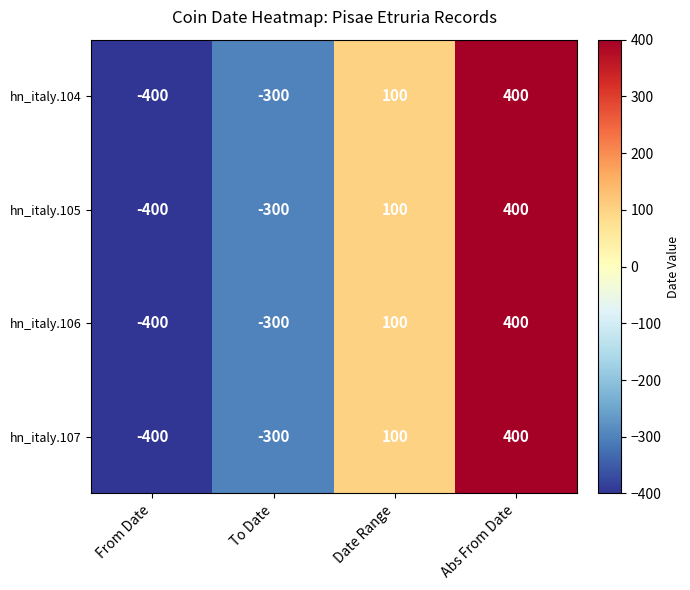

What is the average value of the hn_italy.107 series?

-50